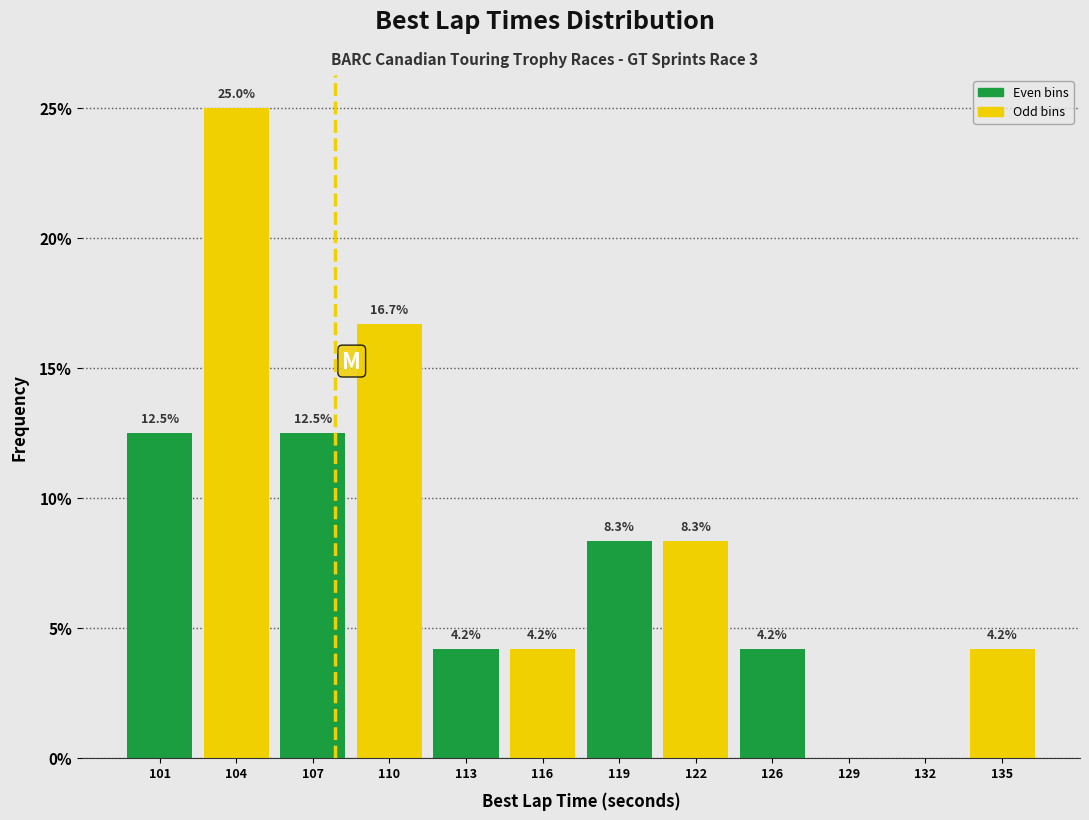

Reading left to right, transcribe all the data shown in this chart.

101=12.5	104=25.0	107=12.5	110=16.7	113=4.2	116=4.2	119=8.3	122=8.3	126=4.2	129=0.0	132=0.0	135=4.2